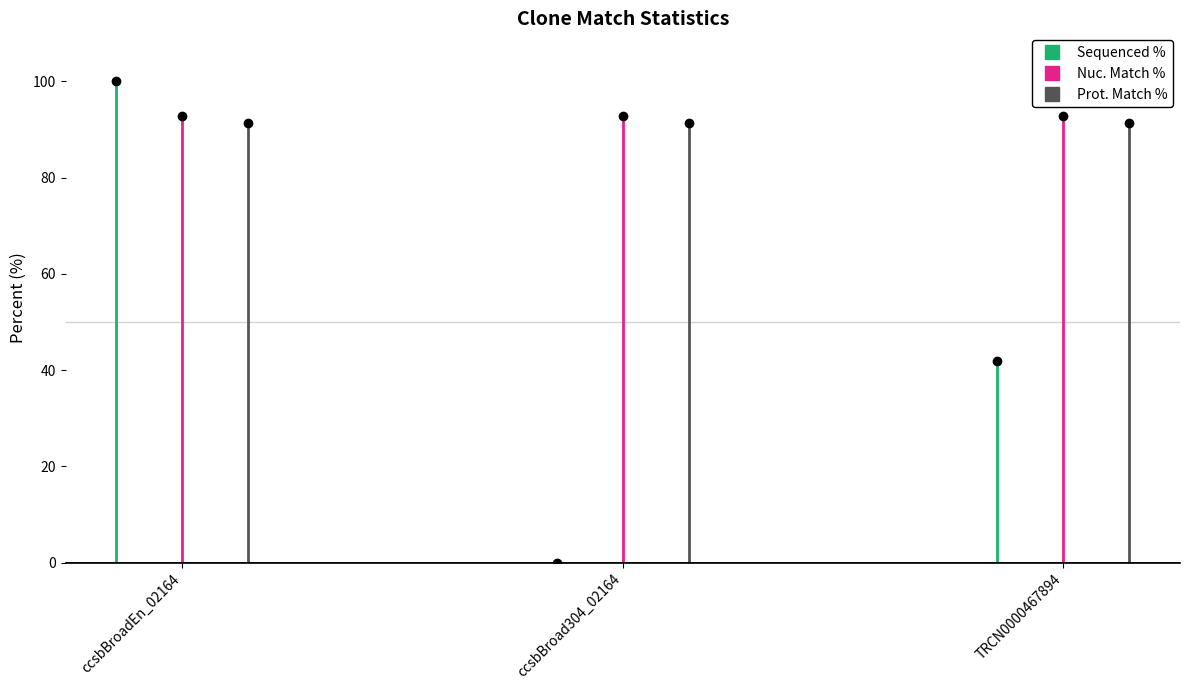

Does the chart display data point markers on the line(s)?

Yes